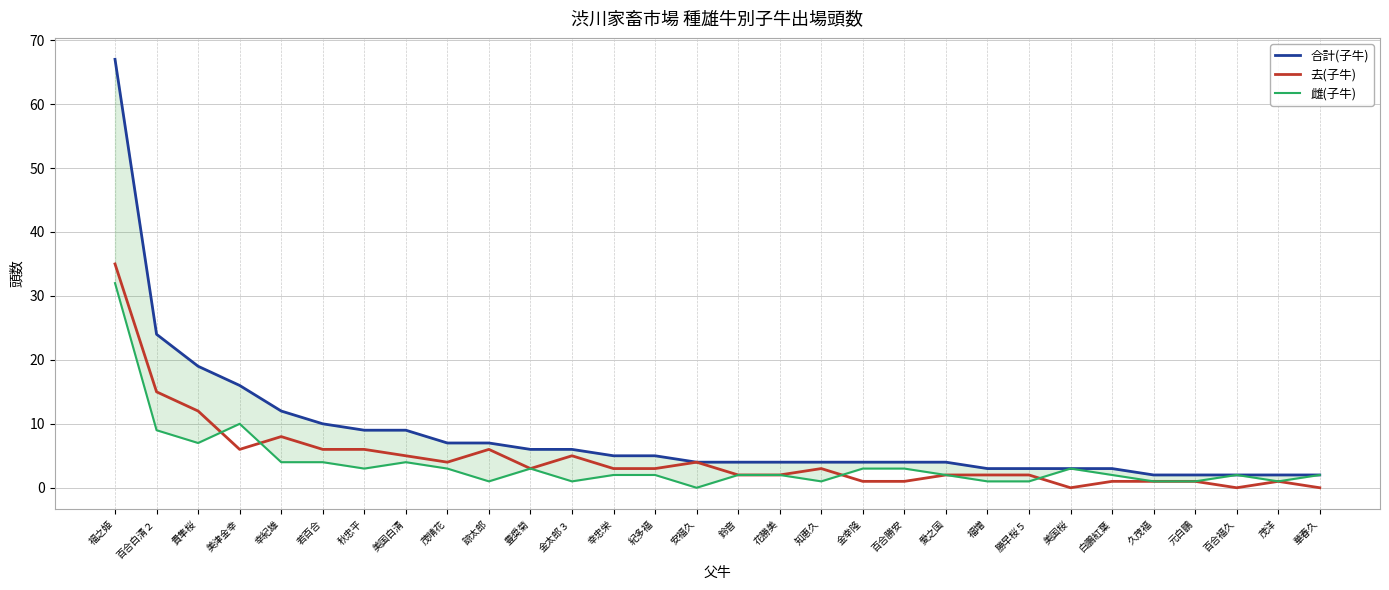

Is this an area chart (filled region under the line)?

No